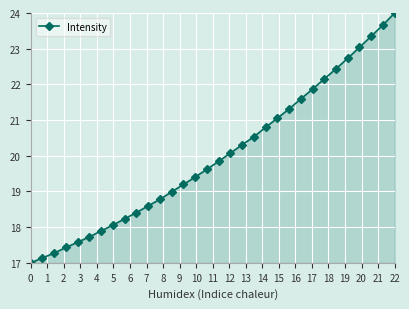

How many categories are shown in the chart?

32